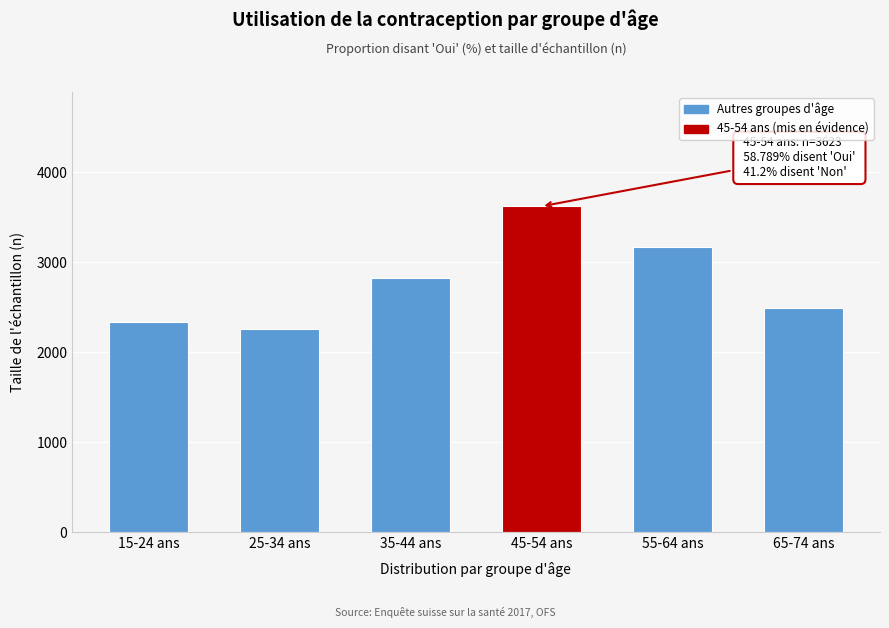

Reading left to right, what are all the values shown in this chart?

2335	2261	2824	3623	3174	2491